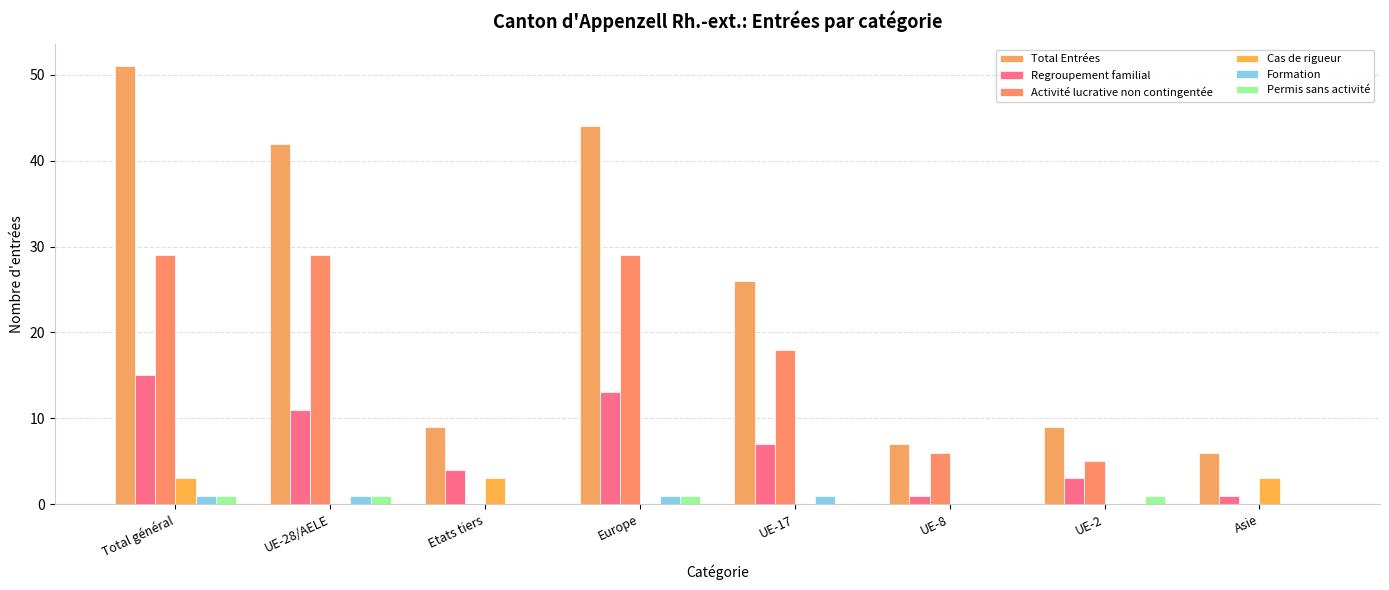

Does the chart contain stacked bars?

No